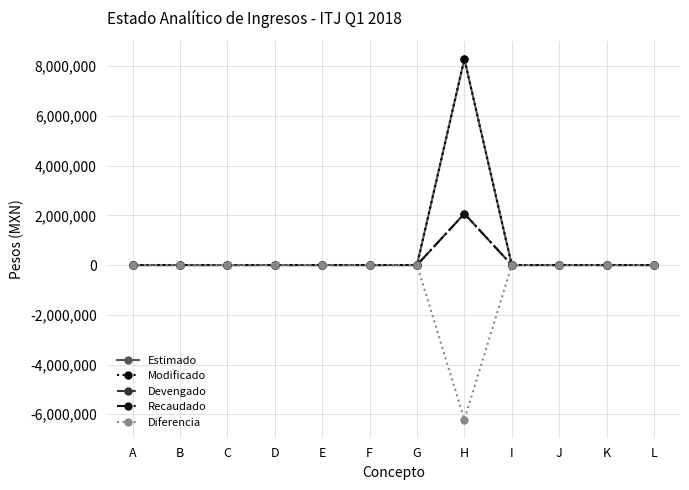

Is this an area chart (filled region under the line)?

No